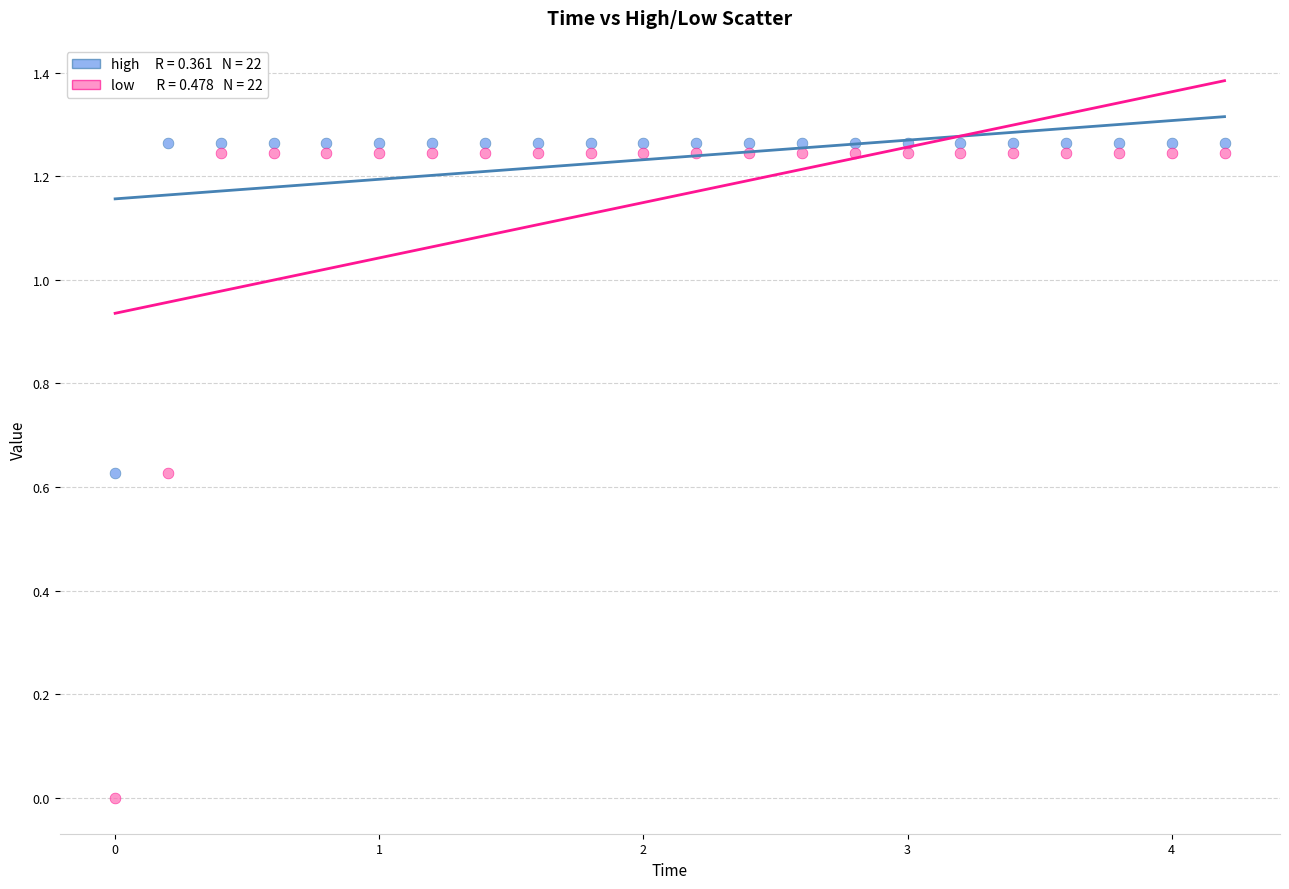

Across all data points, what is the range of X values (max minus min)?

4.2